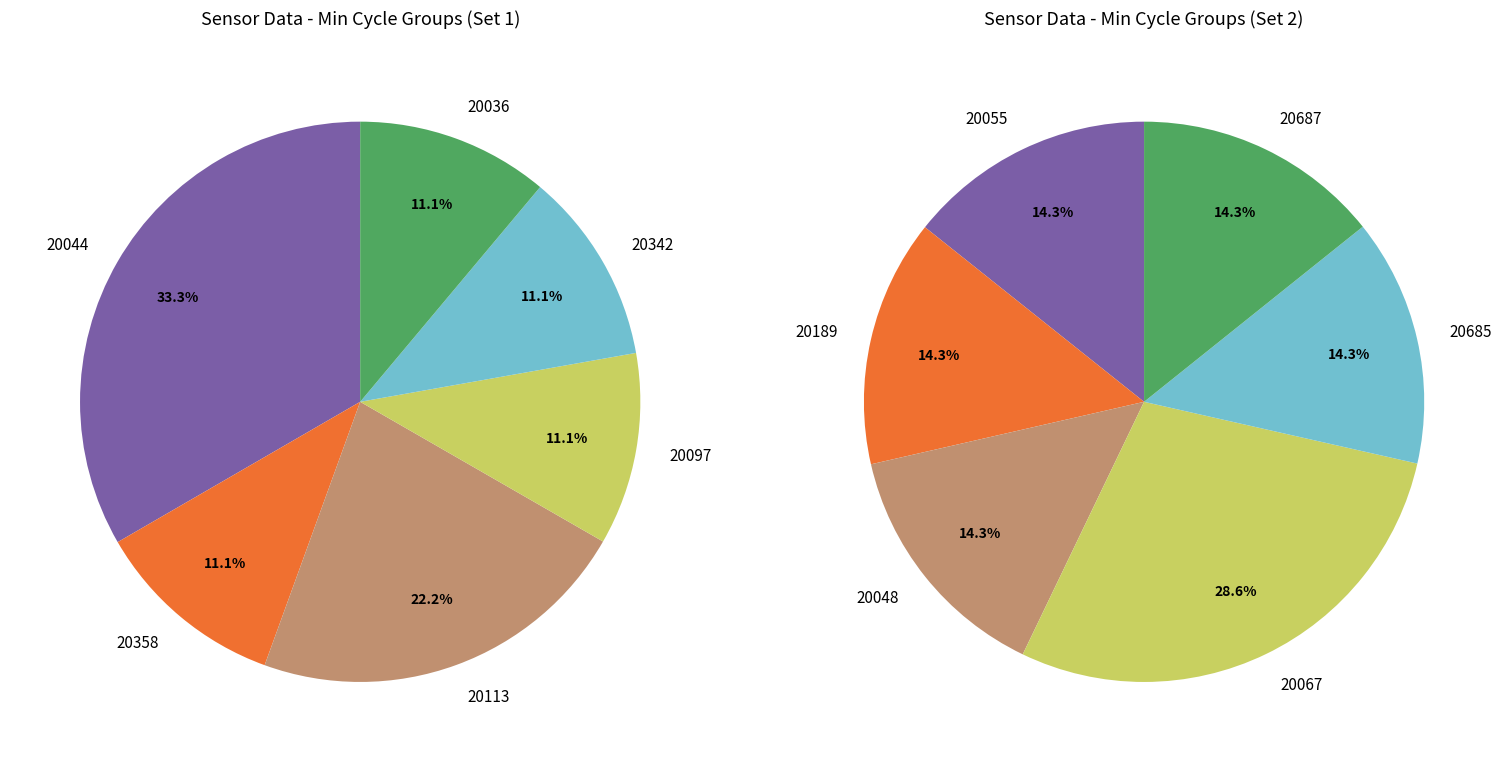

Count the number of slices in the pie.

6